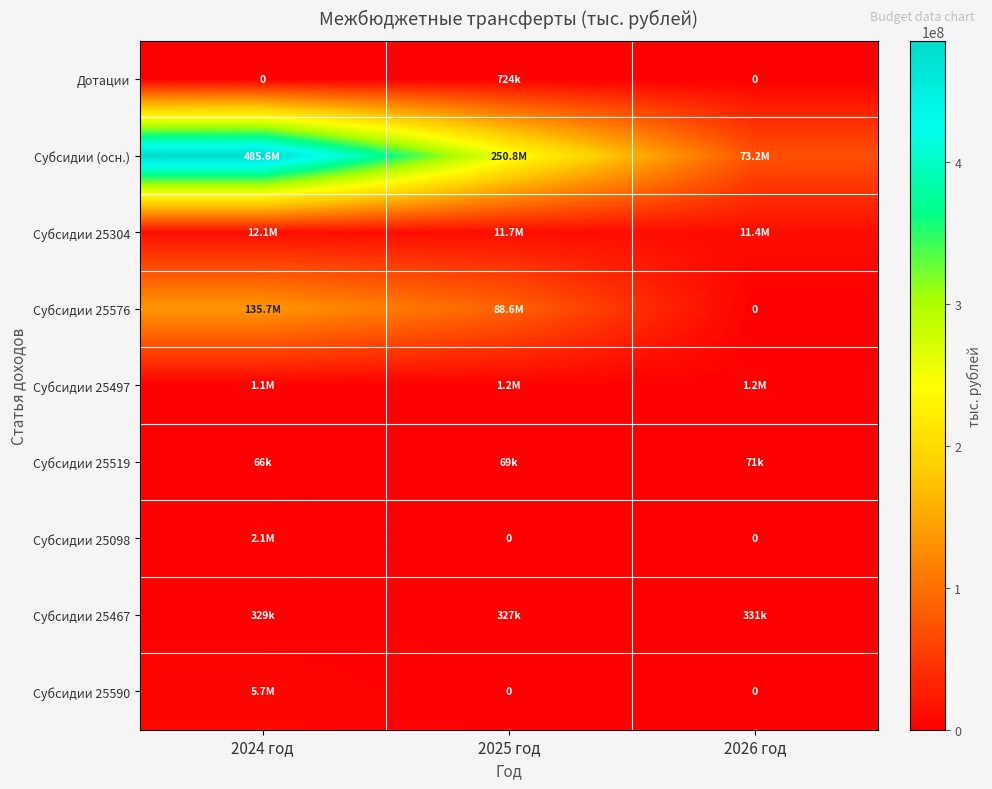

The Субсидии 25590 series shows 2126552.7 at 2025 год. True or false?

False